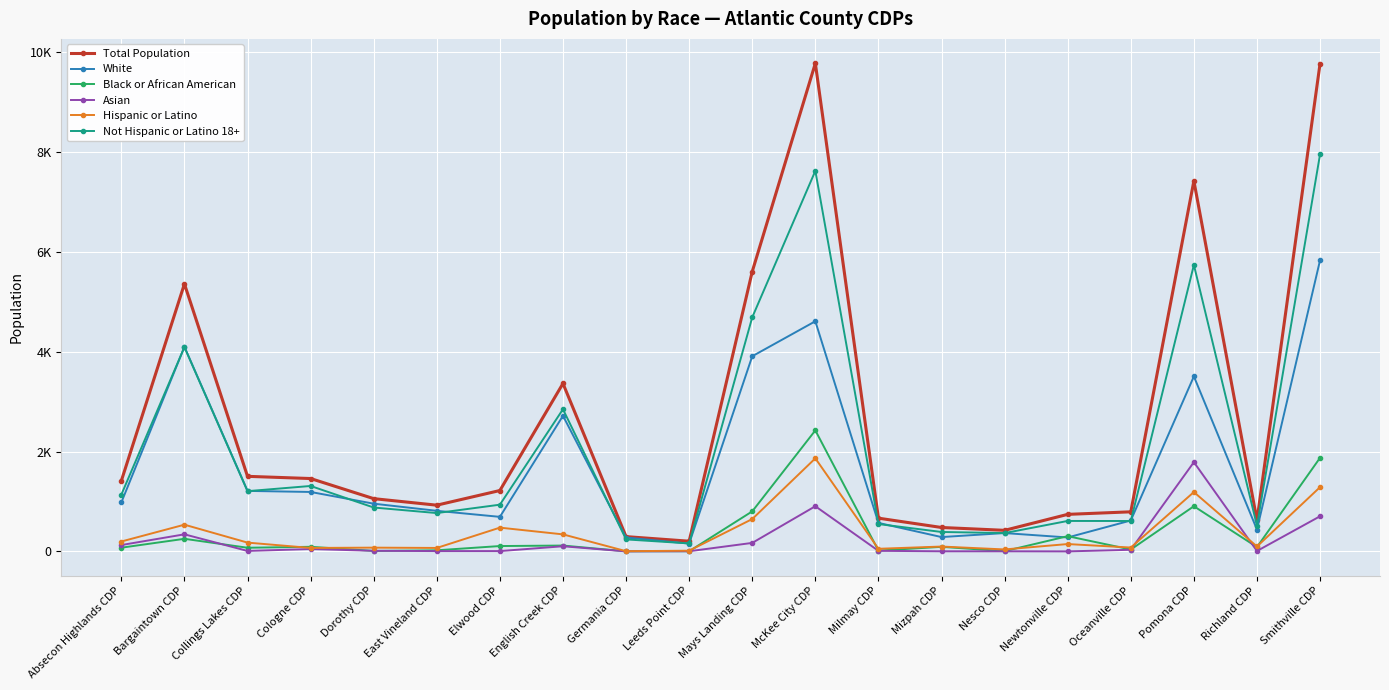

What are all the series names shown in the legend?

Total Population, White, Black or African American, Asian, Hispanic or Latino, Not Hispanic or Latino 18+